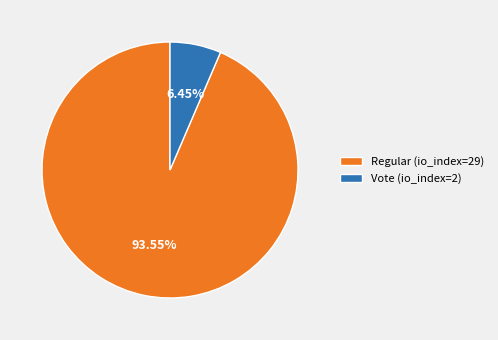

To the nearest percent, what portion does Vote (io_index=2) represent?

6%